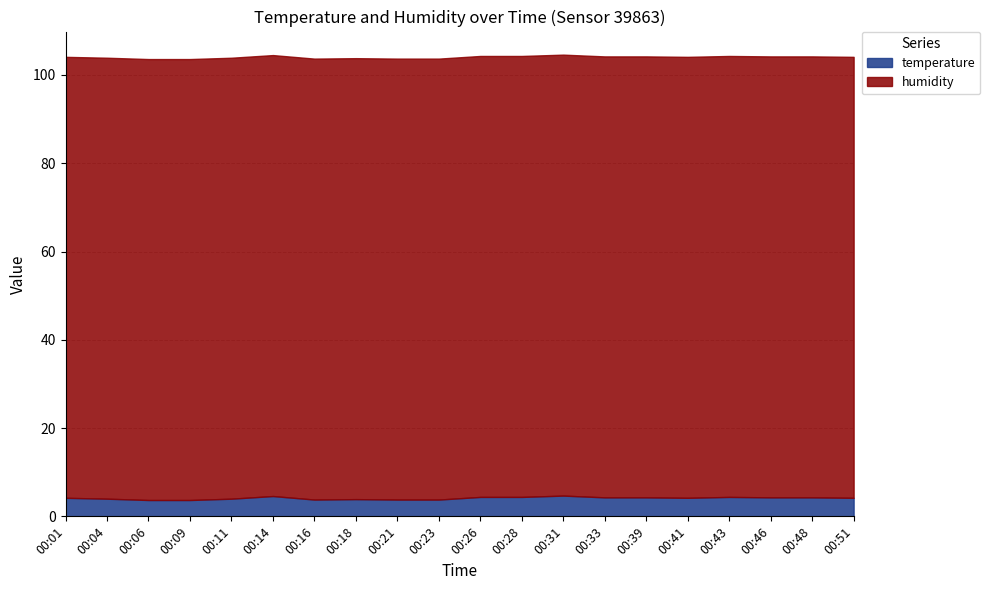

At which category is the sum across all series the highest?

00:31